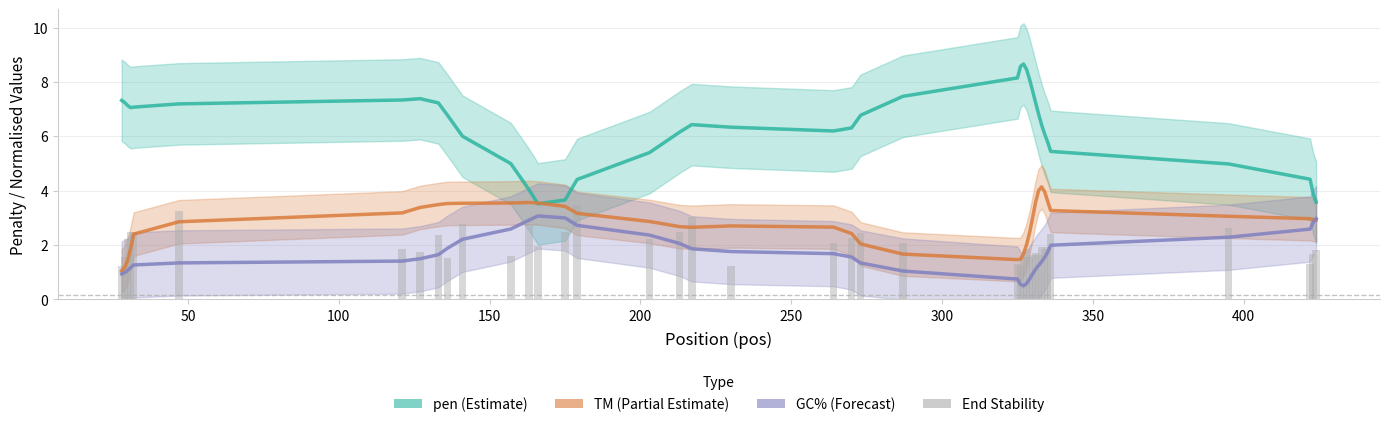

What is the difference between the maximum and second lowest values in the TM (Partial Estimate) series?

3.0